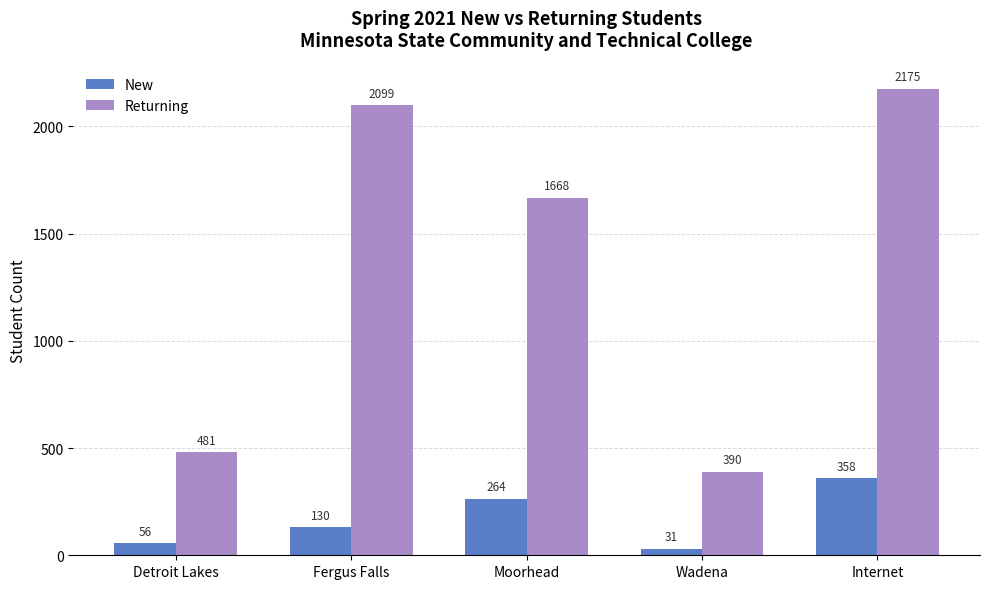

Reading left to right, what are all the values shown in this chart?

New: 56	130	264	31	358
Returning: 481	2099	1668	390	2175